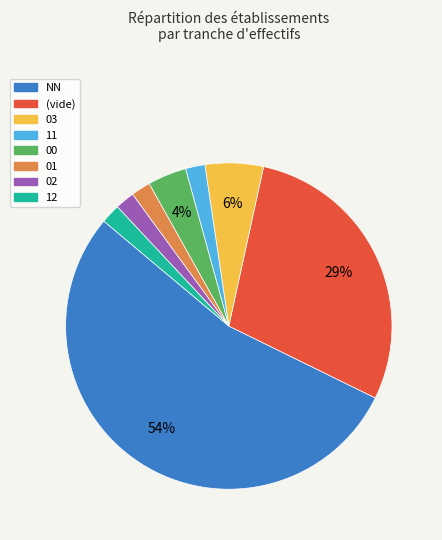

To the nearest percent, what is the average slice percentage?

12%